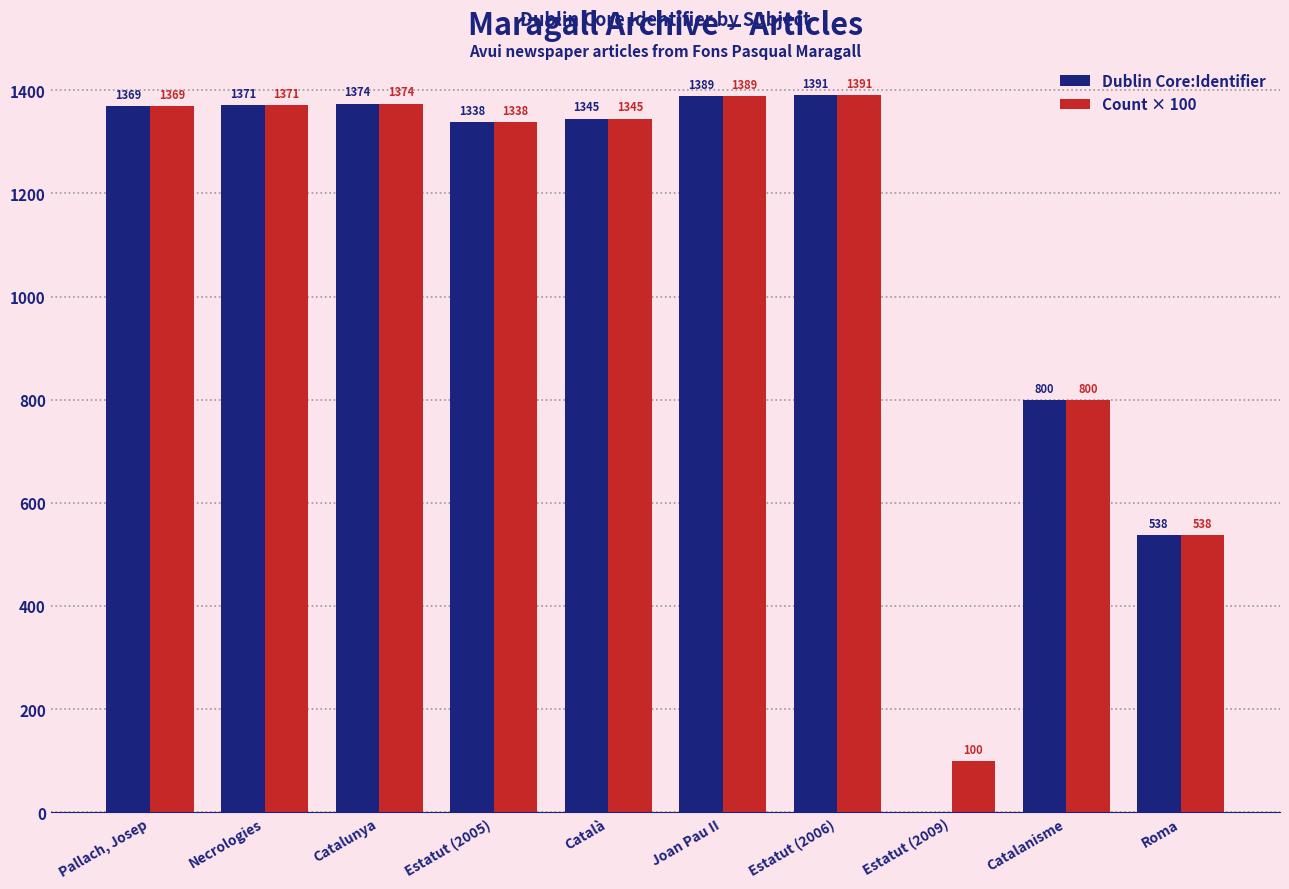

Read the Count × 100 value at Estatut (2006), to the nearest 50.

1400